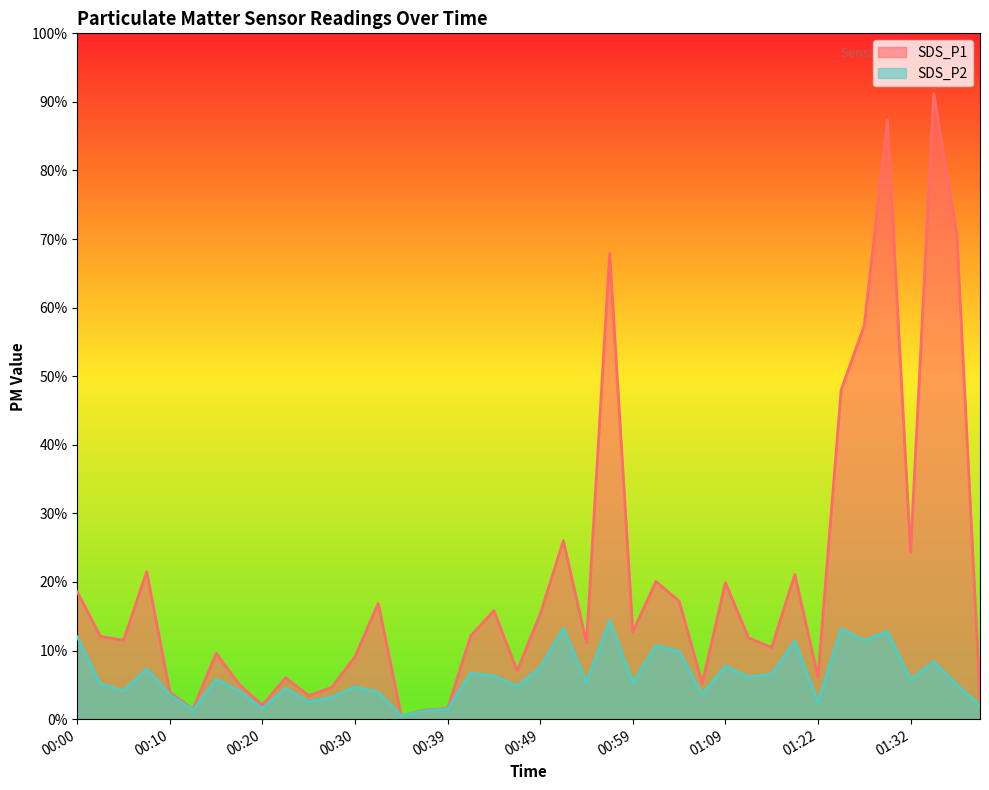

What are all the series names shown in the legend?

SDS_P1, SDS_P2